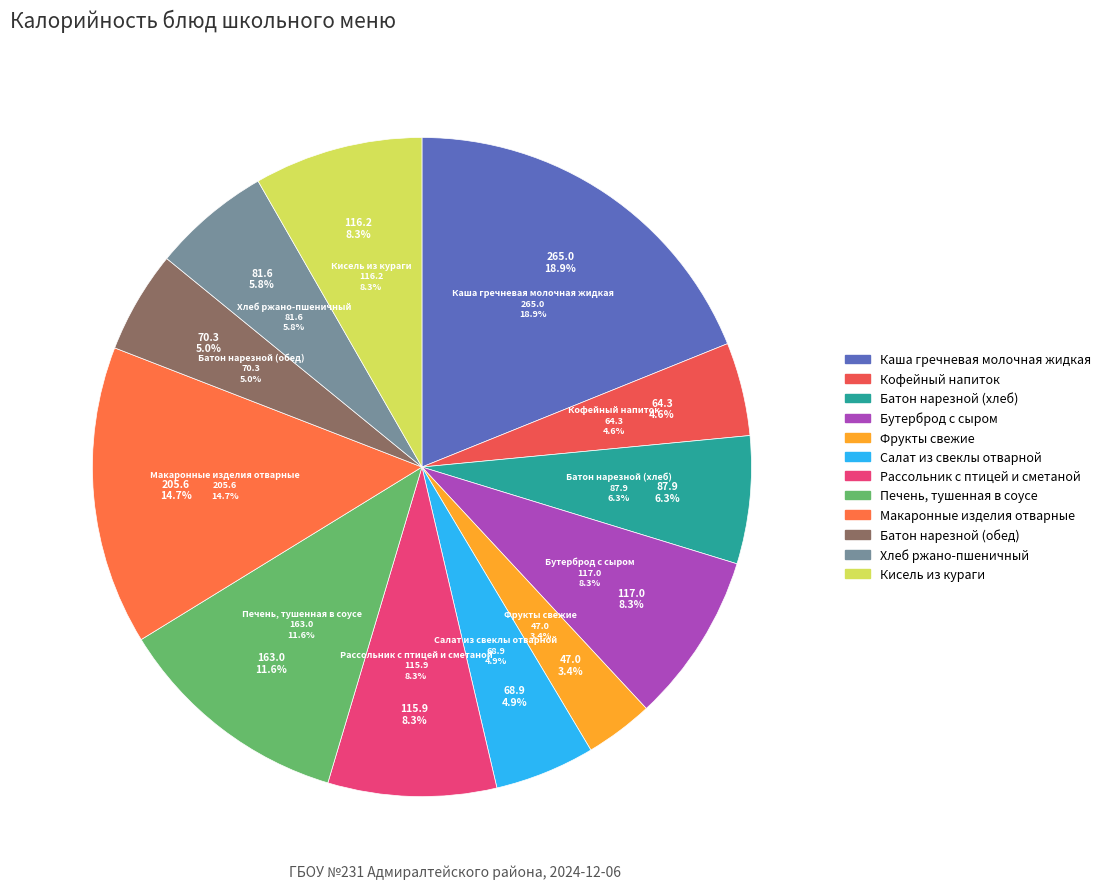

Which category has the biggest portion of the pie?

Каша гречневая молочная жидкая